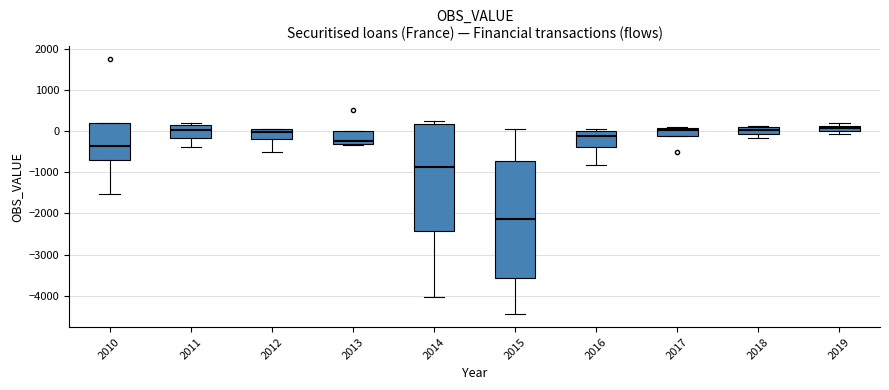

Where does the lower whisker of the box at x = 2010 end on the y-axis? The values are not printed on the chart, so give them approximately, as read against the axis.

-1500